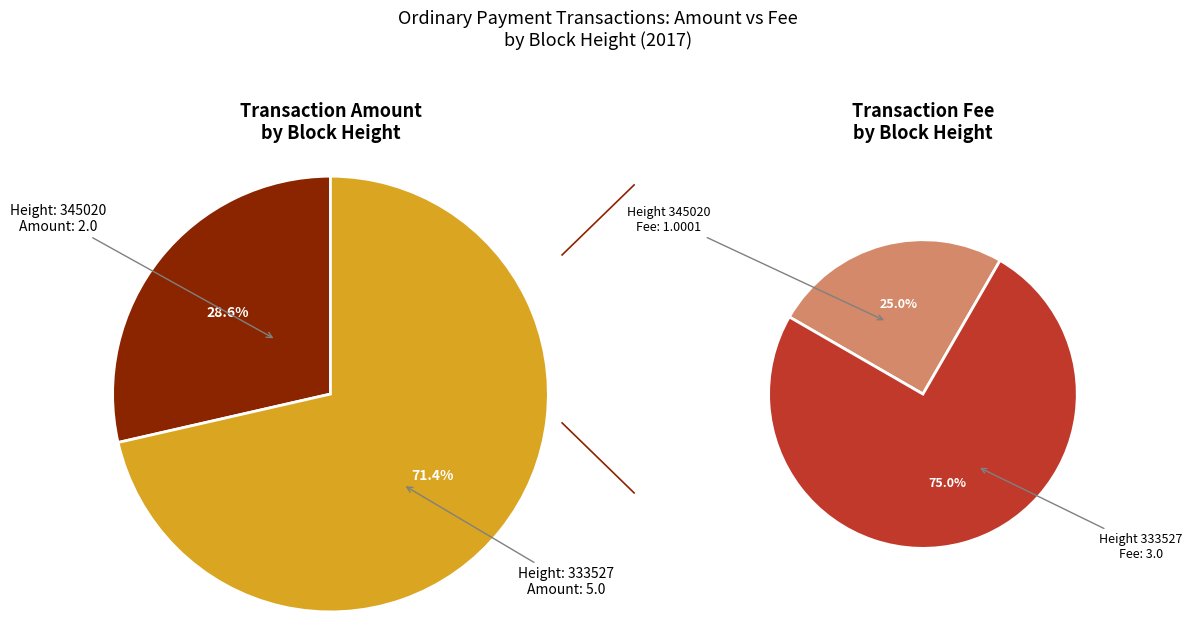

What percentage is NOT represented by 333527?

28.6%